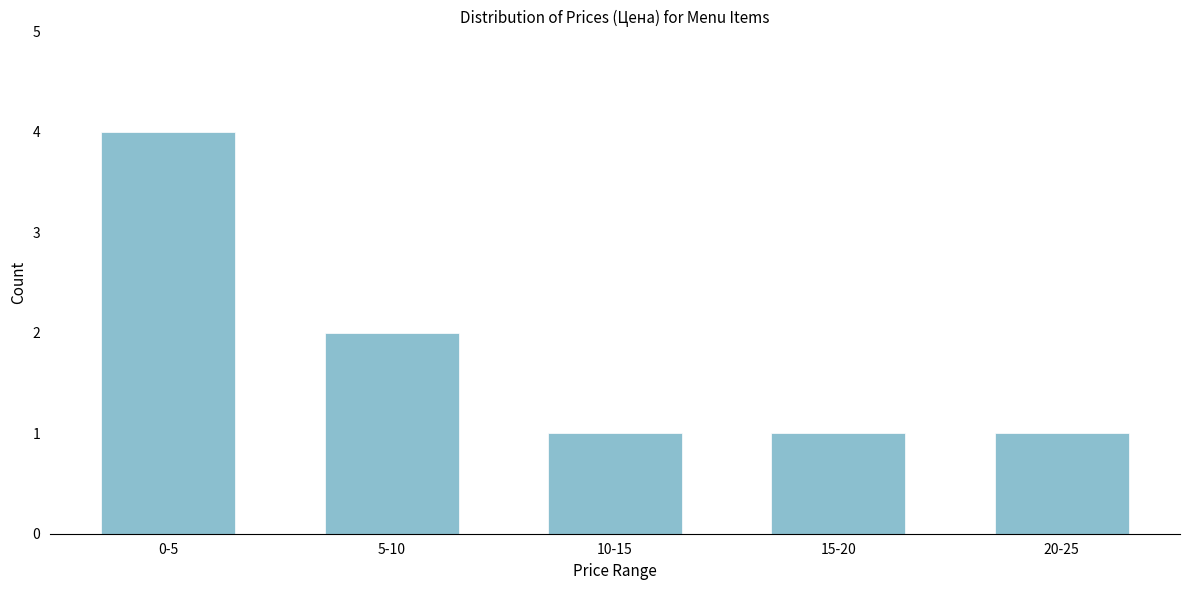

Reading left to right, transcribe all the data shown in this chart.

4	2	1	1	1